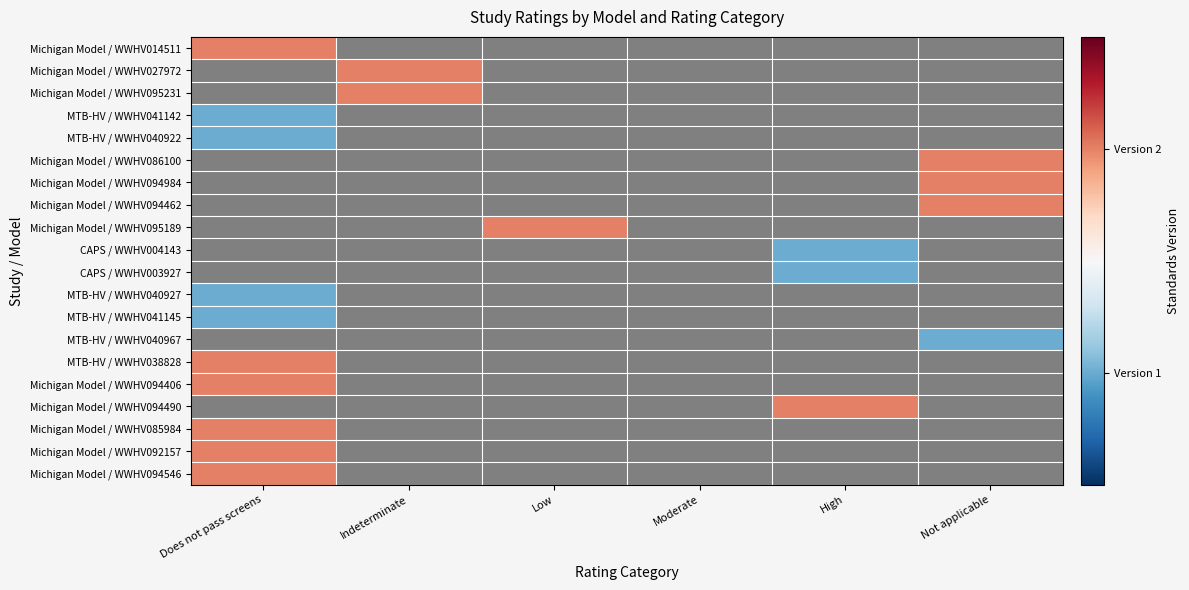

Which has a higher value, Does not pass screens or Not applicable?

Not applicable